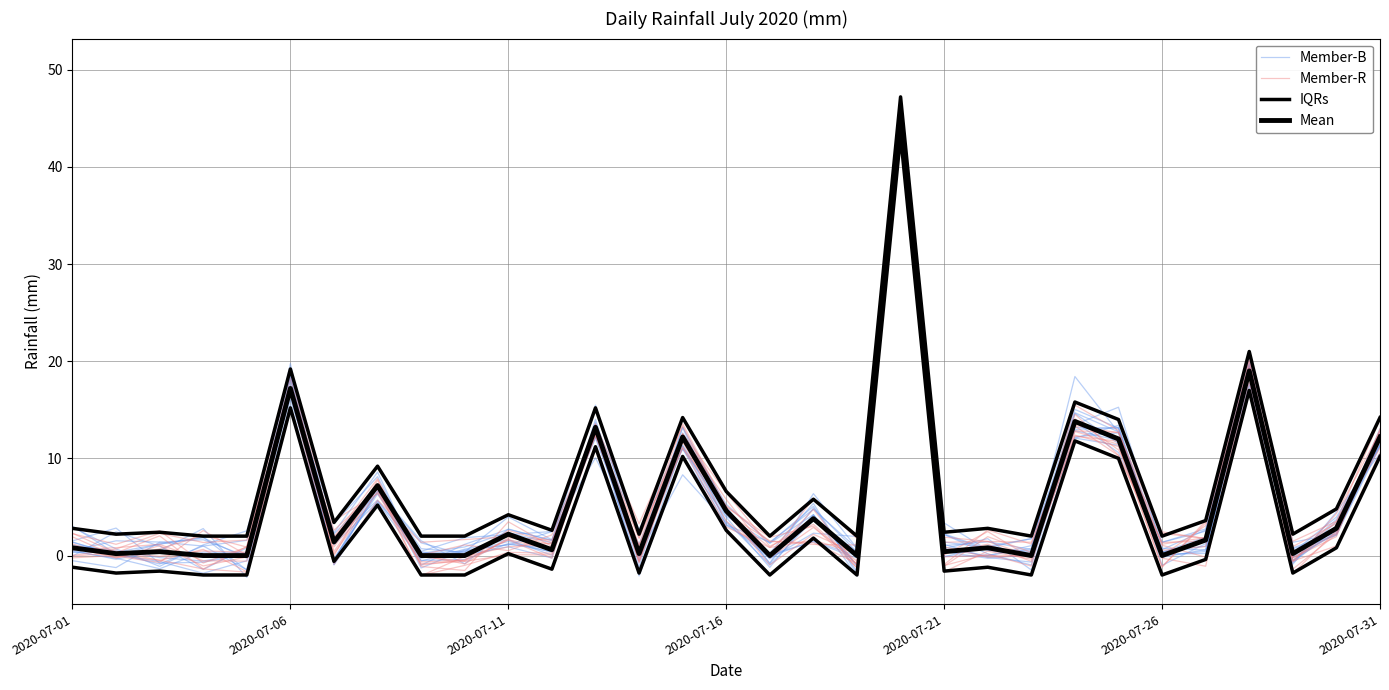

What are all the series names shown in the legend?

Member-B, Member-R, IQRs, Mean